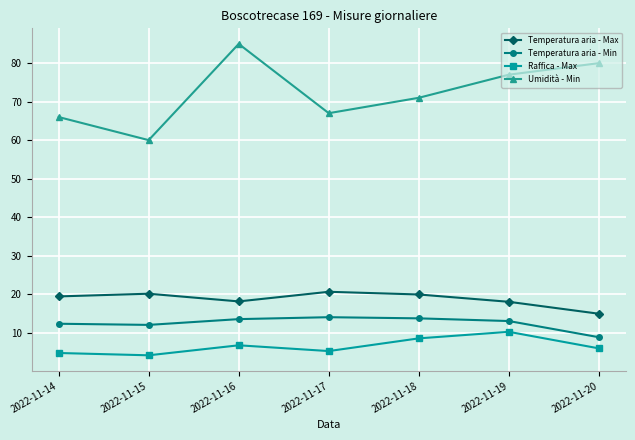

Where is the first local maximum for Raffica - Max?

2022-11-16